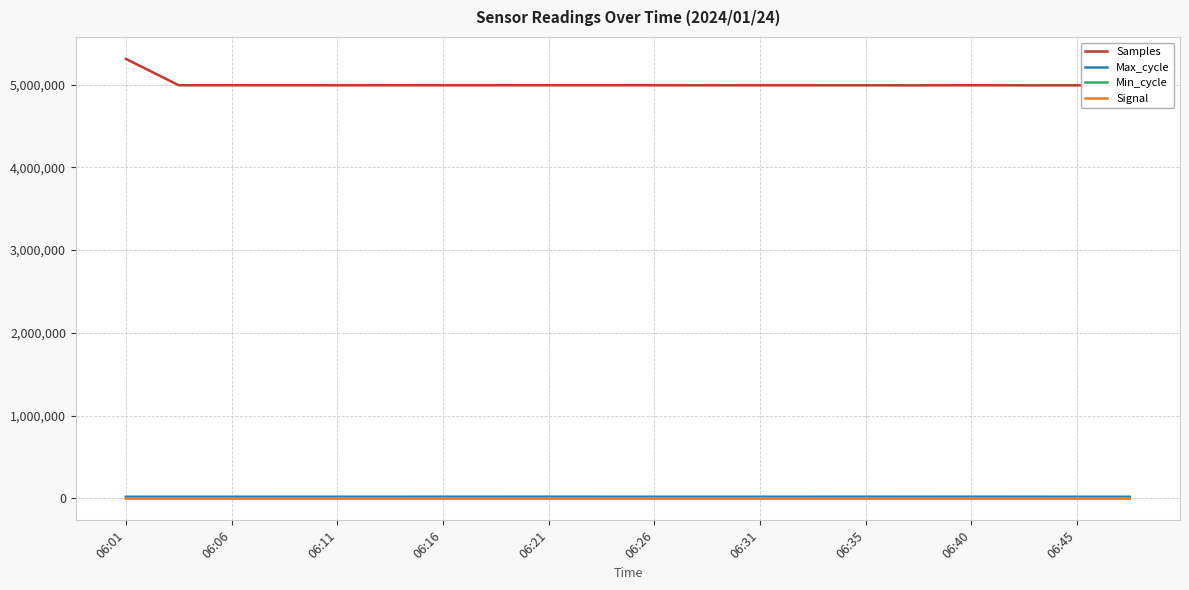

True or false: Max_cycle and Samples cross at least once.

False